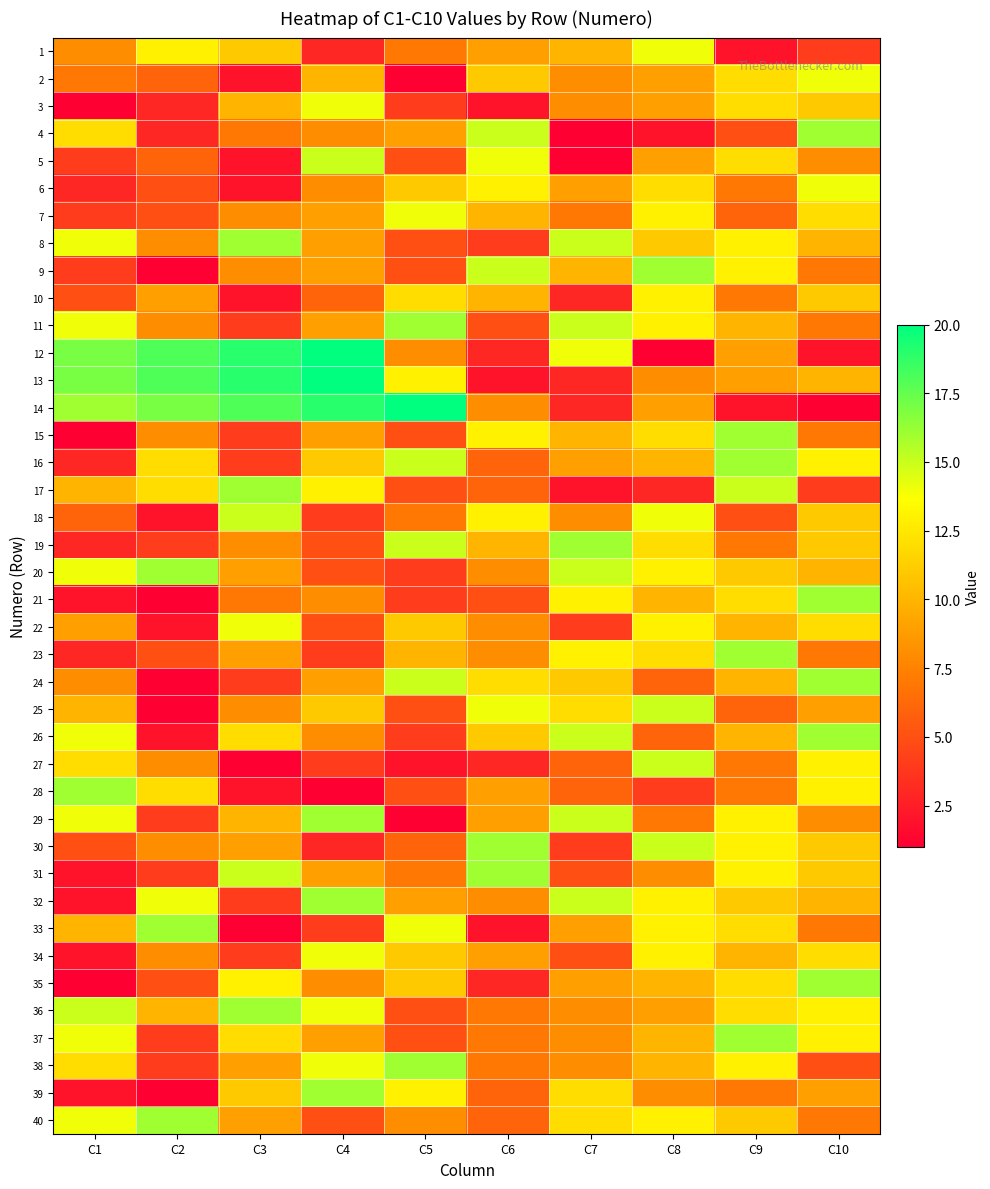

Which has a higher value, C8 or C2?

C8